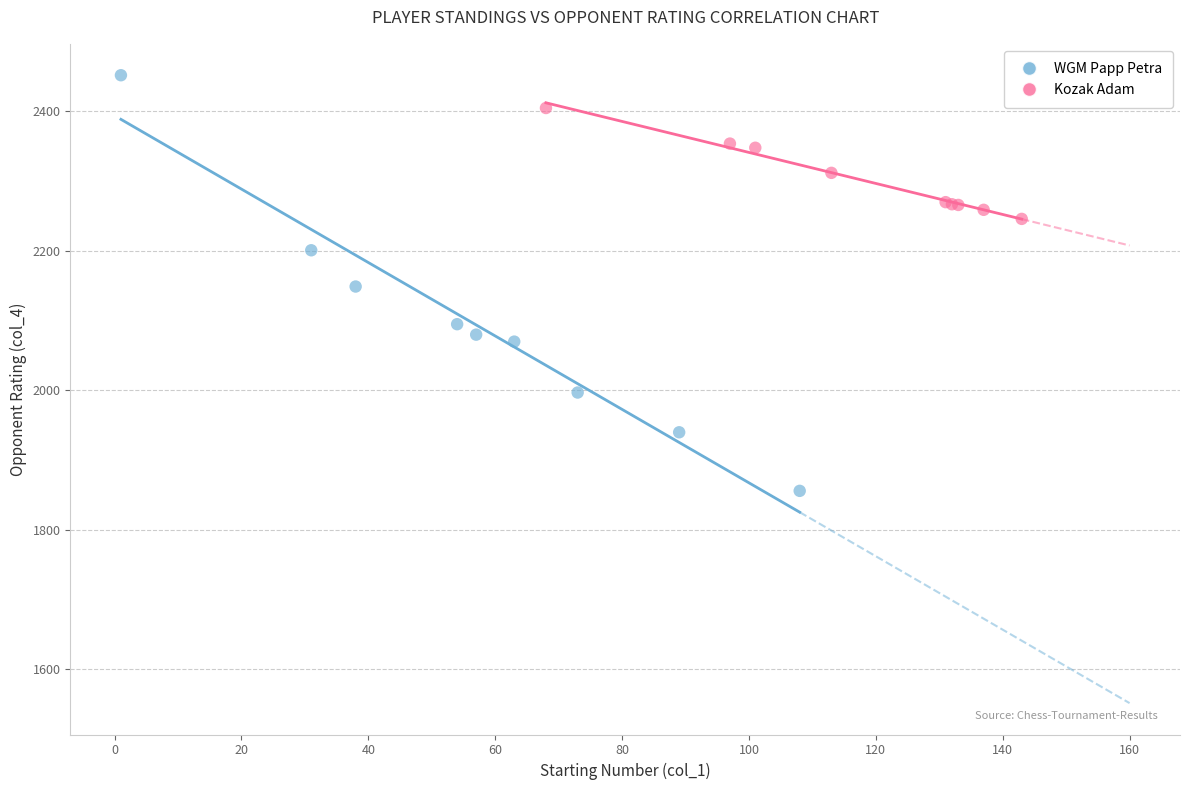

Which series contains the highest Y value?

WGM Papp Petra